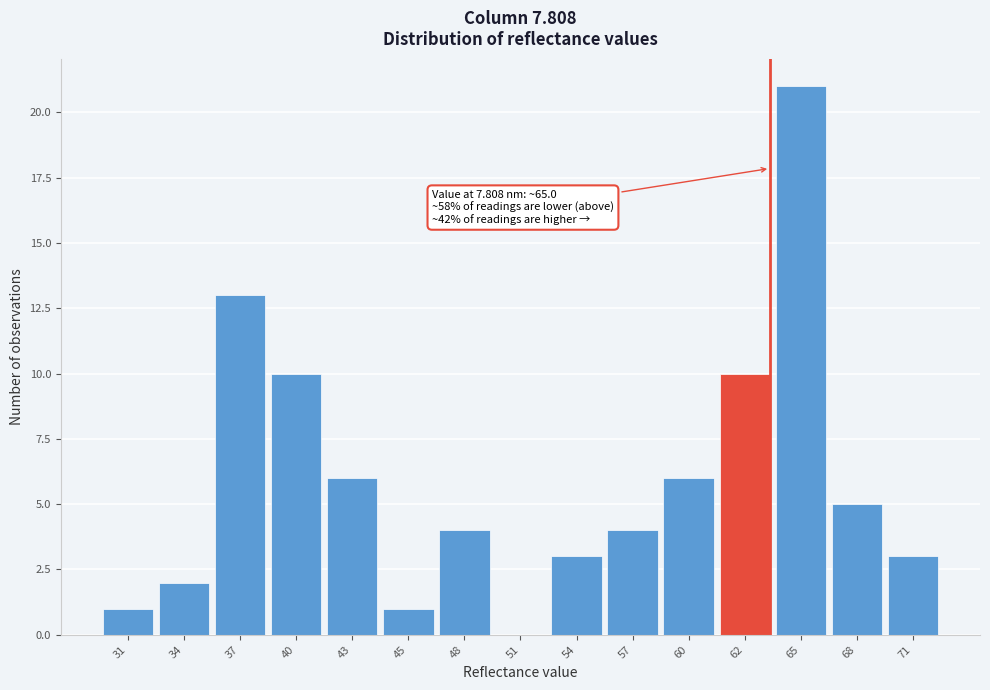

Reading right to left, list all the values displayed in this chart.

71=3	68=5	65=21	62=10	60=6	57=4	54=3	51=0	48=4	45=1	43=6	40=10	37=13	34=2	31=1